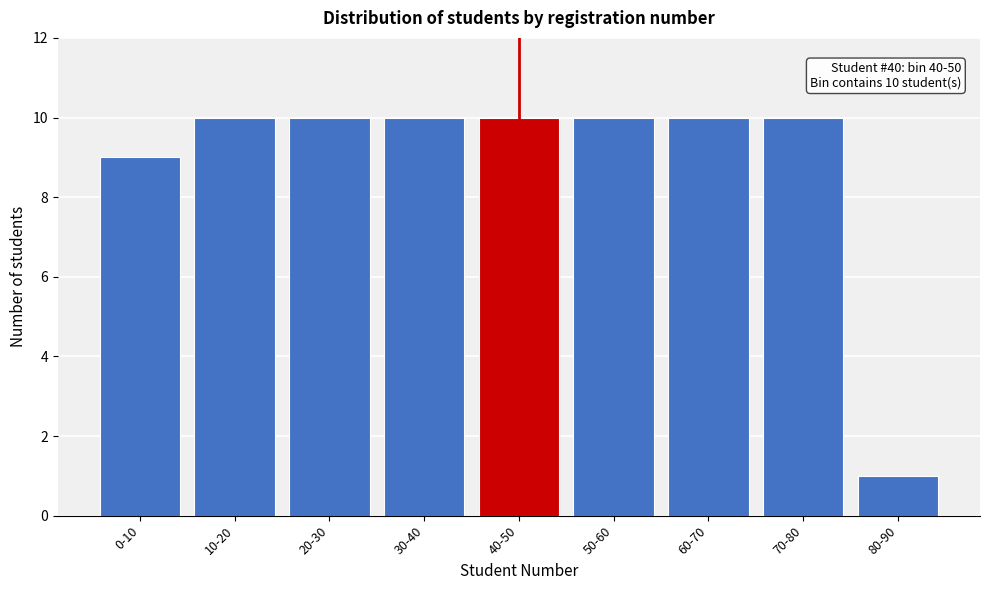

Reading left to right, list all the values displayed in this chart.

0-10=9	10-20=10	20-30=10	30-40=10	40-50=10	50-60=10	60-70=10	70-80=10	80-90=1